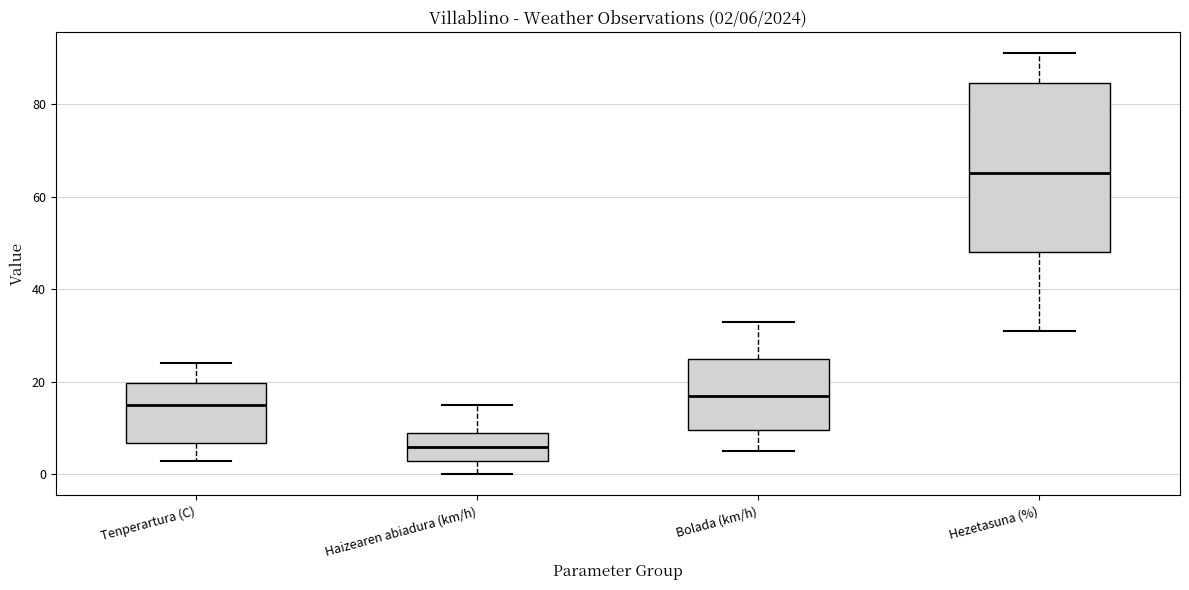

Which box is the tallest, from its lower edge to its upper edge?

Hezetasuna (%)